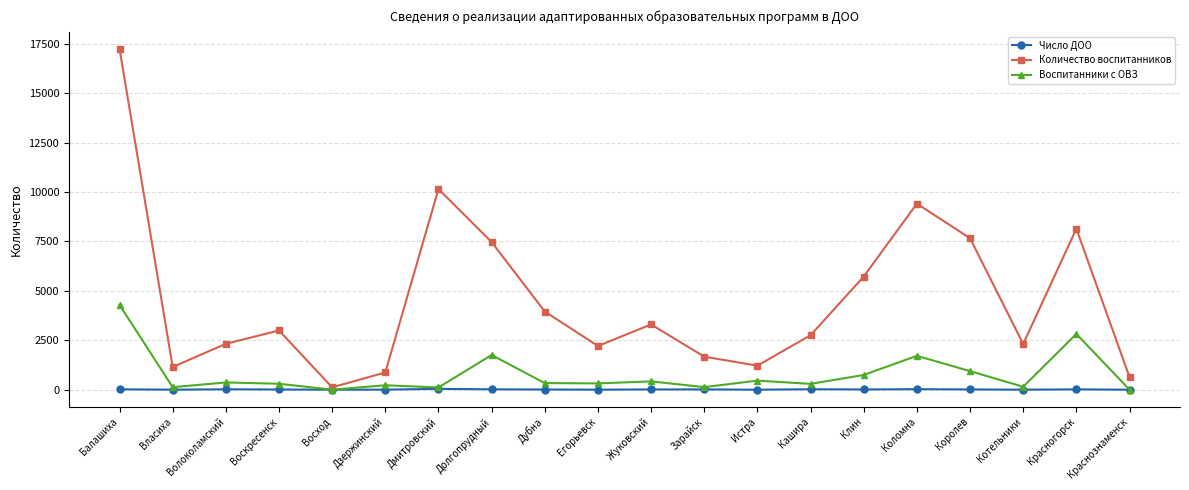

What is the minimum value shown in the chart?

1